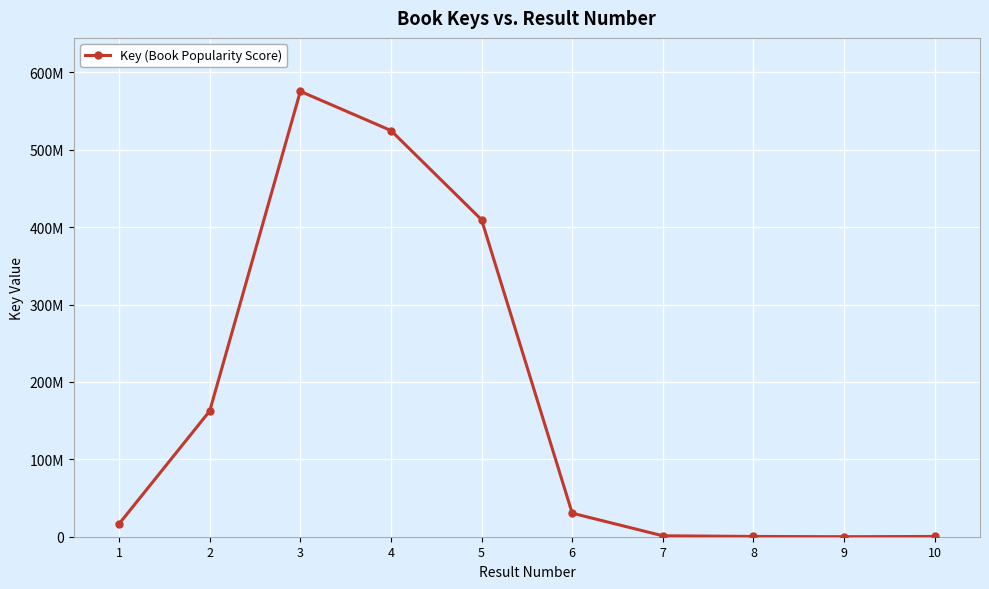

Does the chart have visible grid lines?

Yes